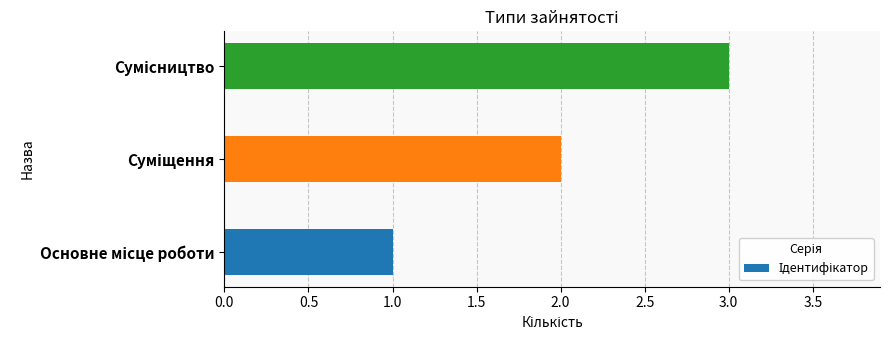

What is the greatest value displayed?

3